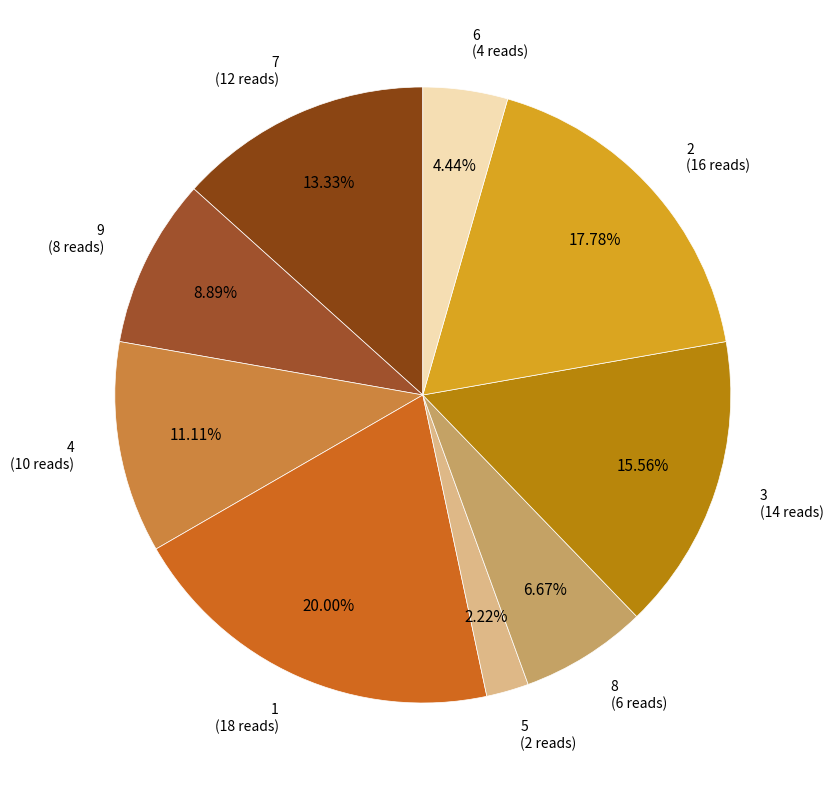

How many slices are in this pie chart?

9